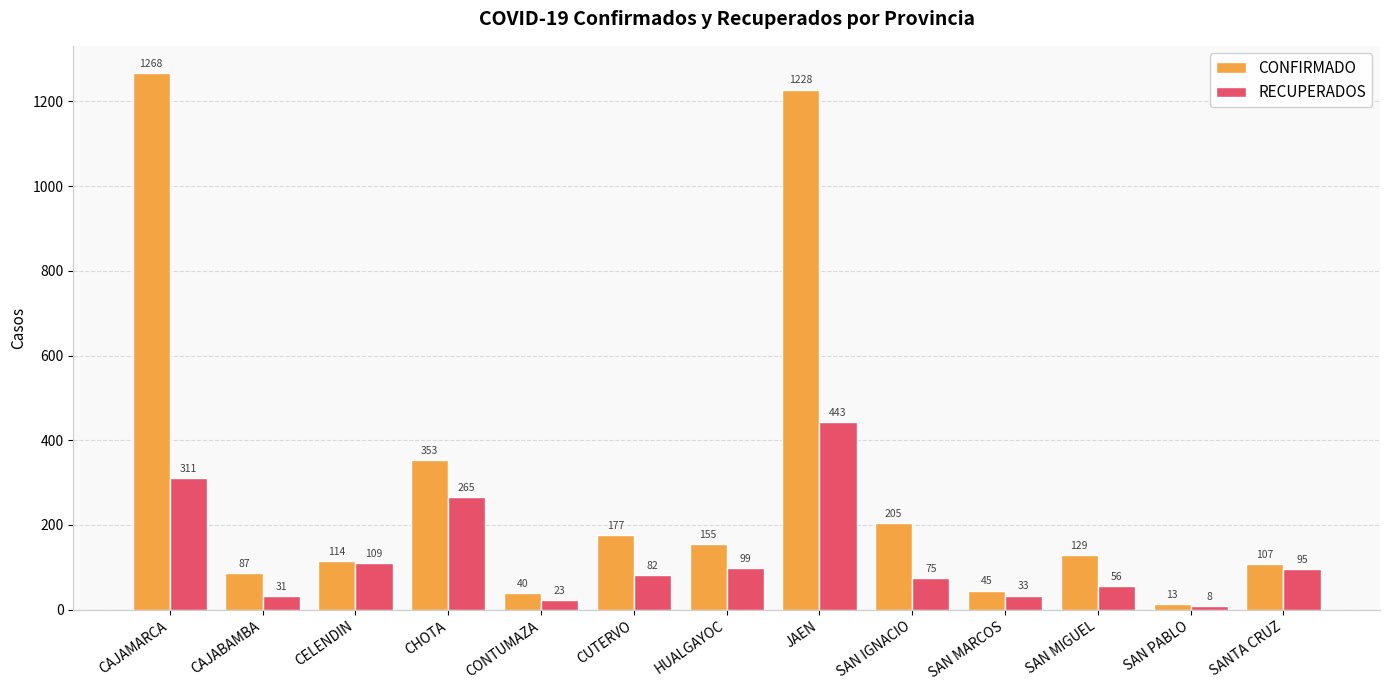

At which label is CONFIRMADO closest to 640?

CHOTA